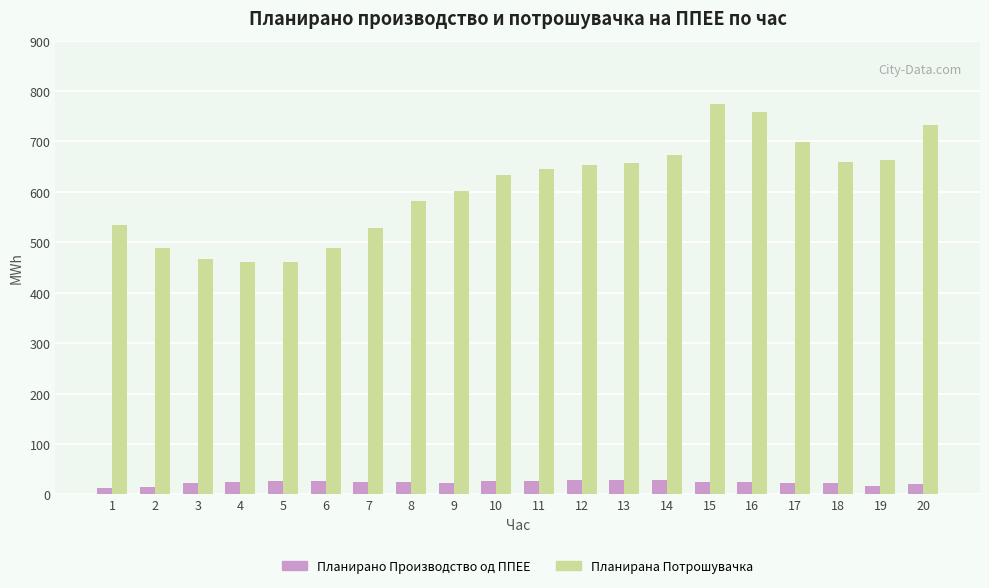

What is the sum of all Планирано Производство од ППЕЕ values?

468.0